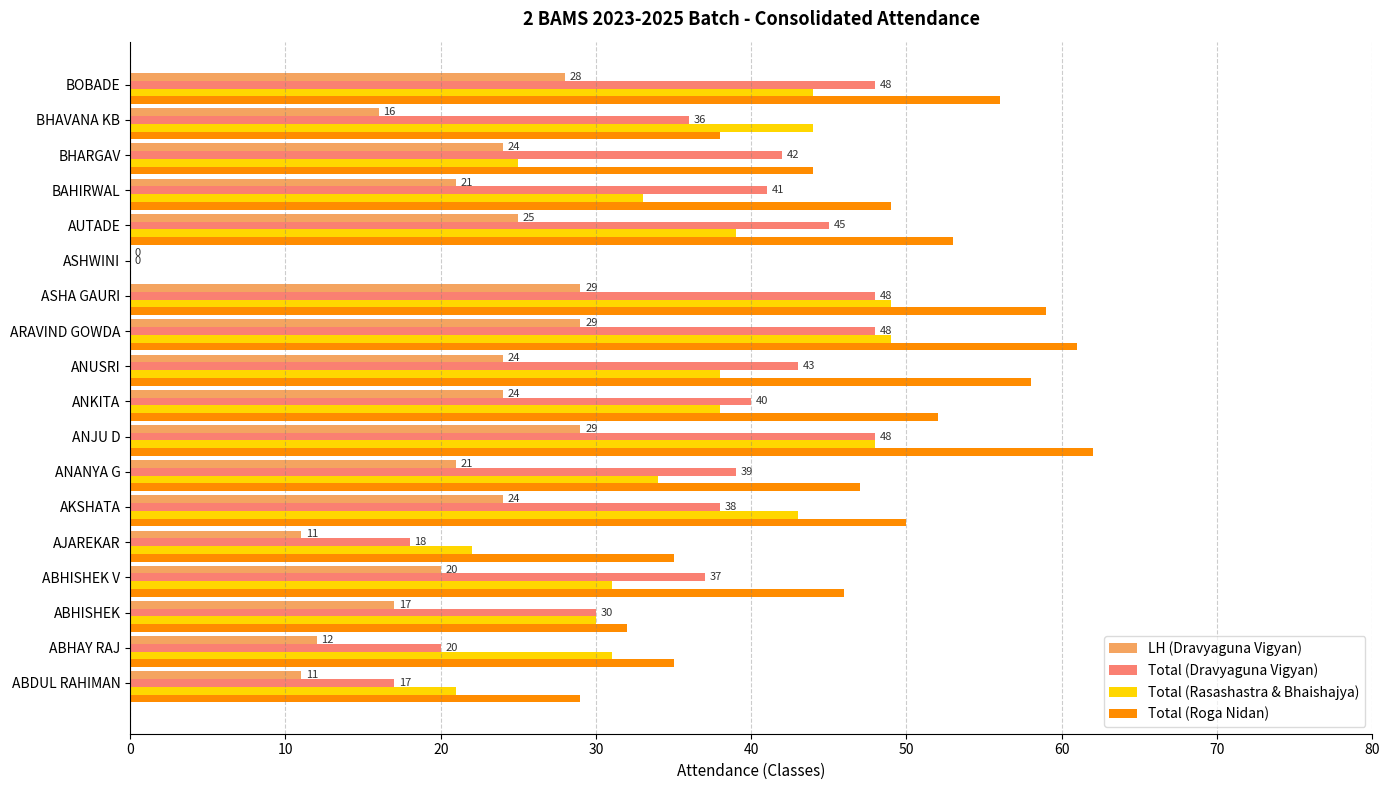

What are all the series names shown in the legend?

LH (Dravyaguna Vigyan), Total (Dravyaguna Vigyan), Total (Rasashastra & Bhaishajya), Total (Roga Nidan)